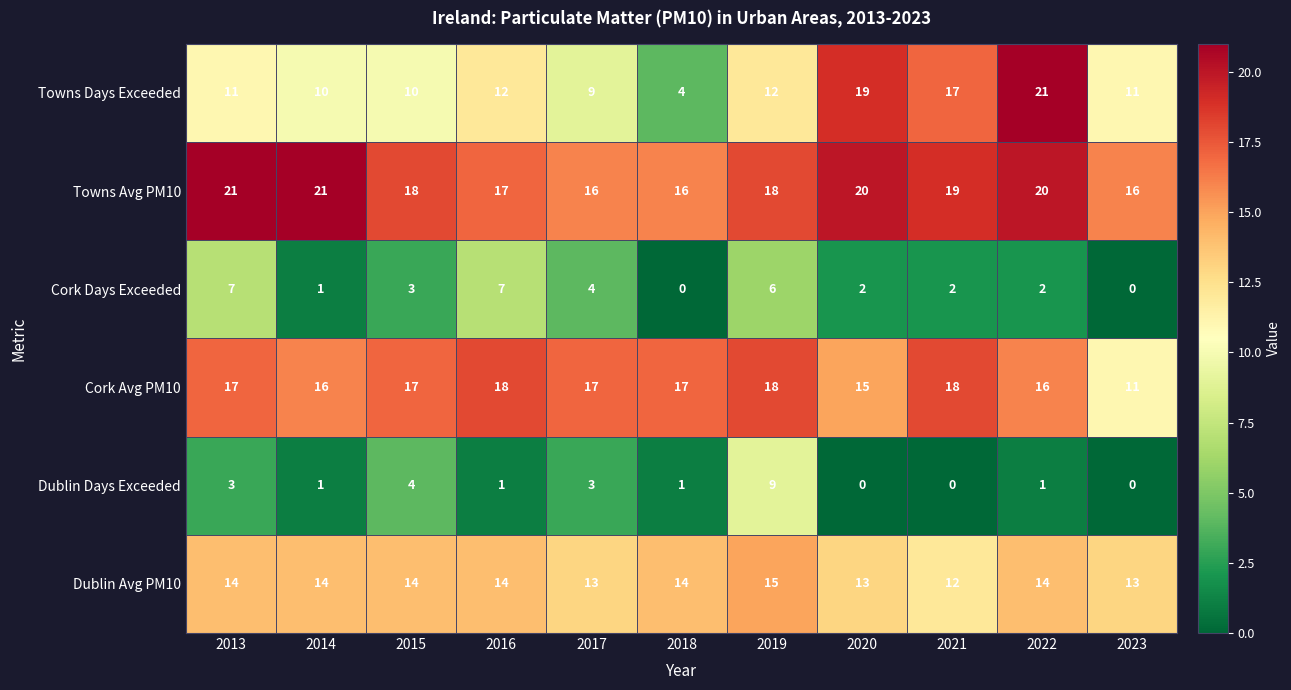

What is the sum of the Towns Days Exceeded values at 2020 and 2021?

36